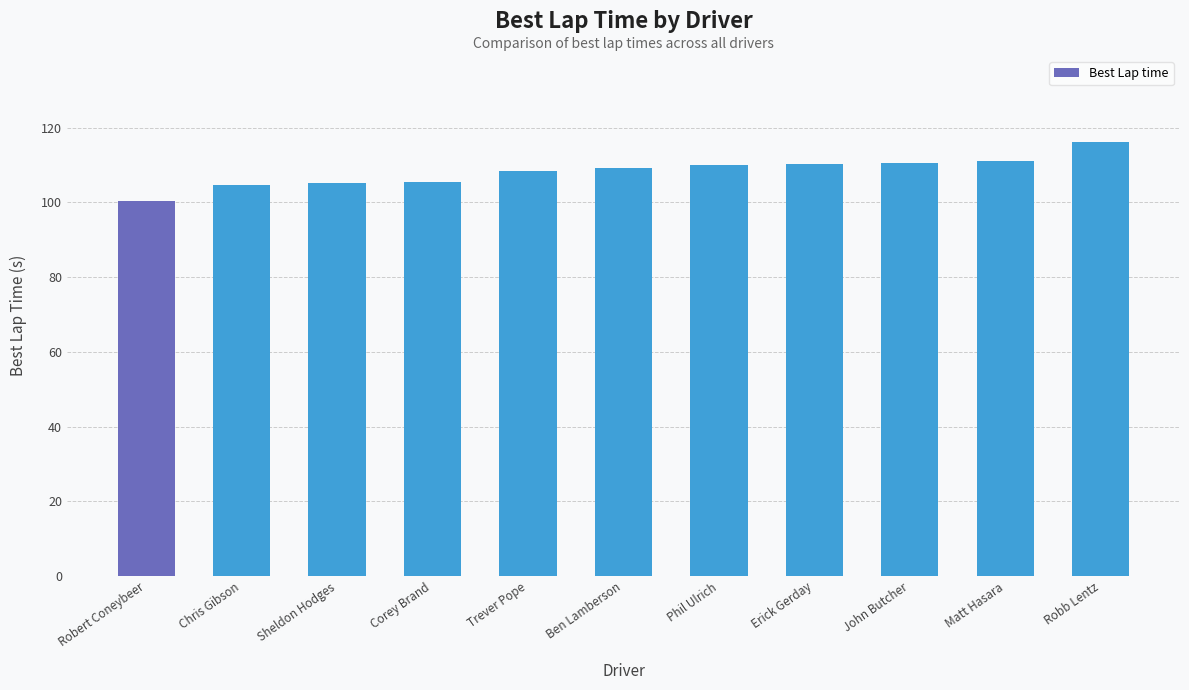

Which category has the highest value across all series?

Robb Lentz